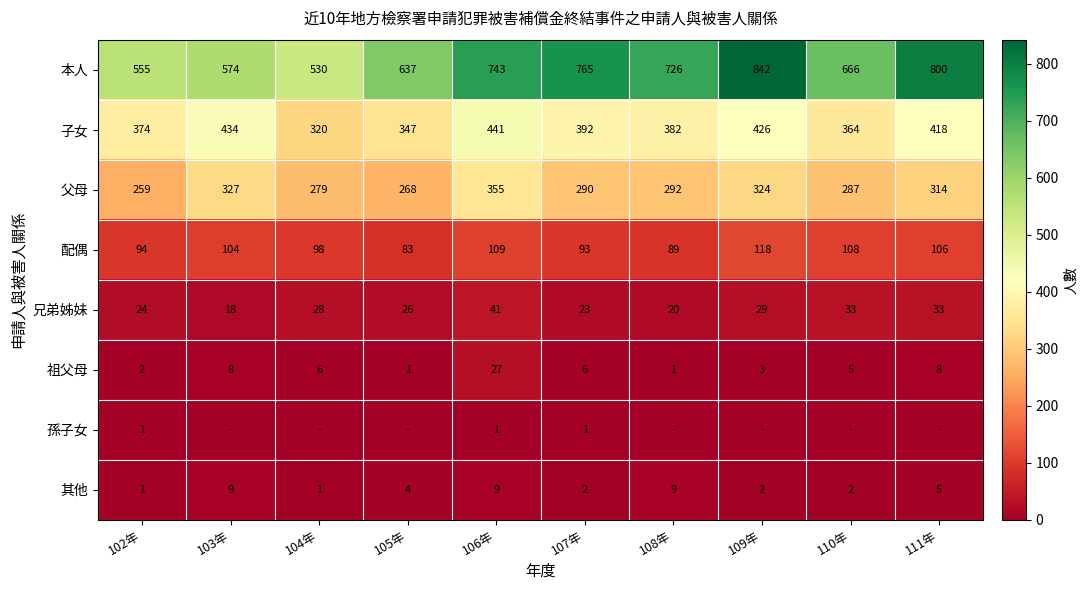

What is the difference between the 父母 values at 103年 and 107年?

37